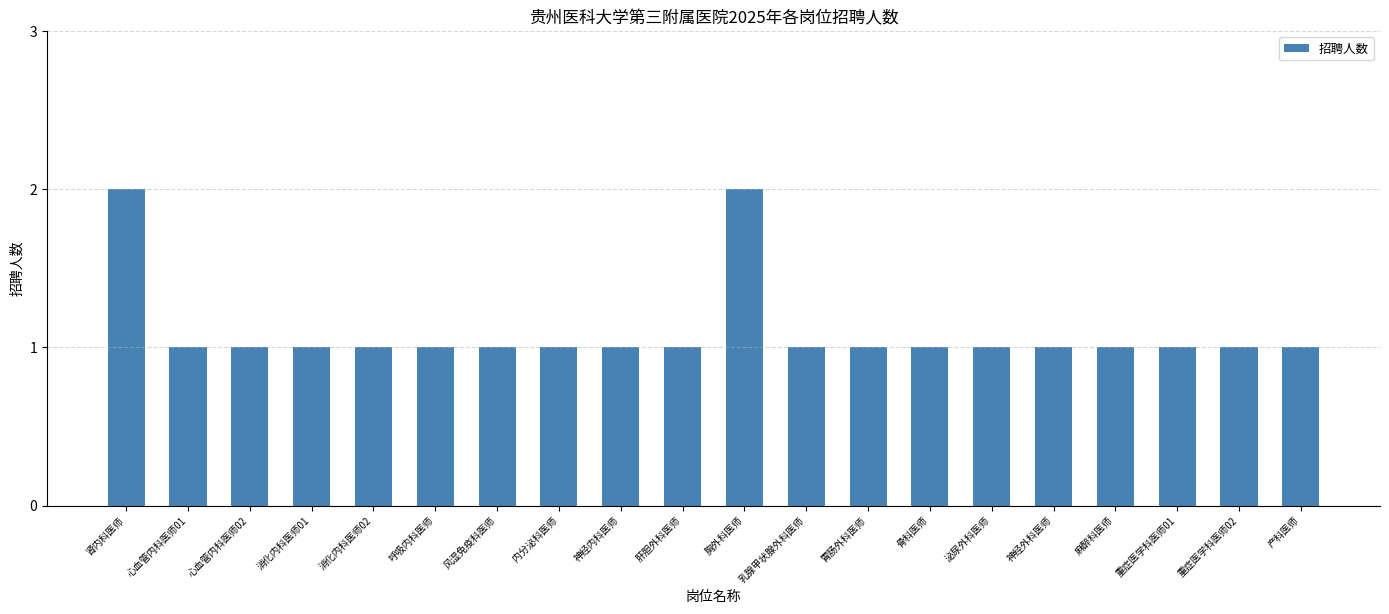

The chart shows a value of 1 at 重症医学科医师02. True or false?

True